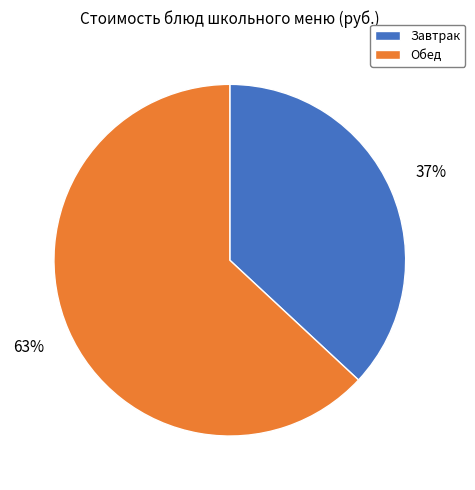

To the nearest percent, what is the average slice percentage?

50%